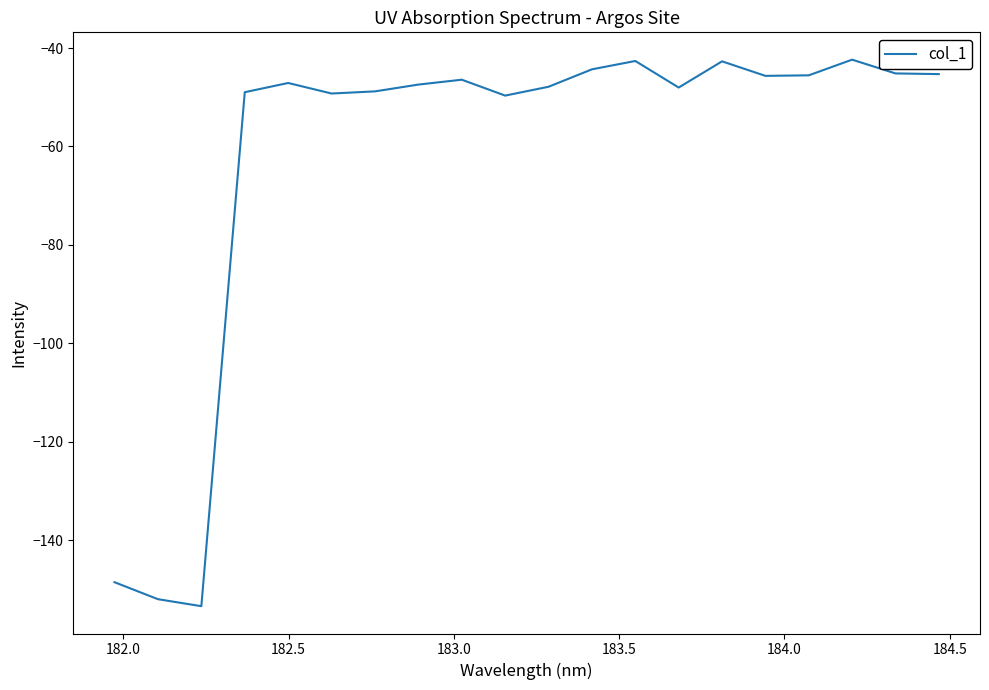

What is the difference between the maximum and minimum values?

111.1